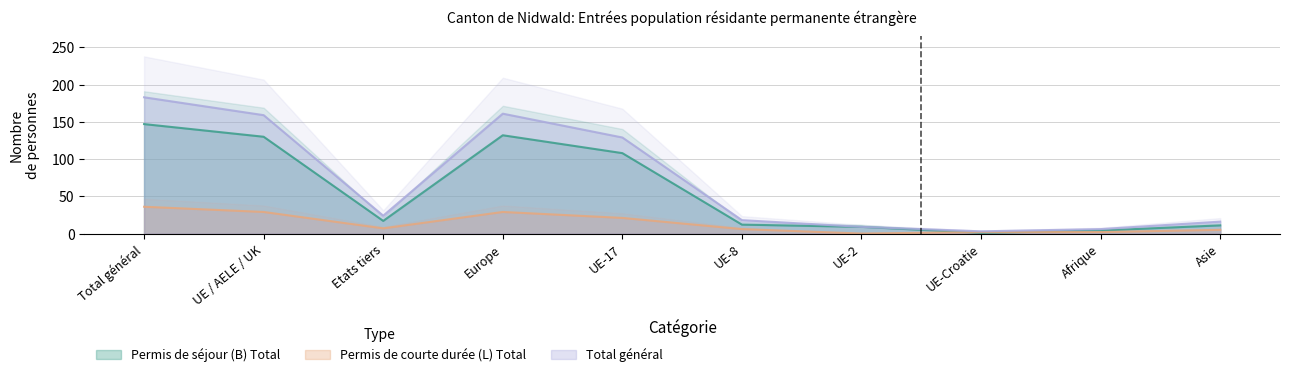

Rank the series at UE-8 from lowest to highest value.

Permis de courte durée (L) Total, Permis de séjour (B) Total, Permis de séjour (B) Femmes